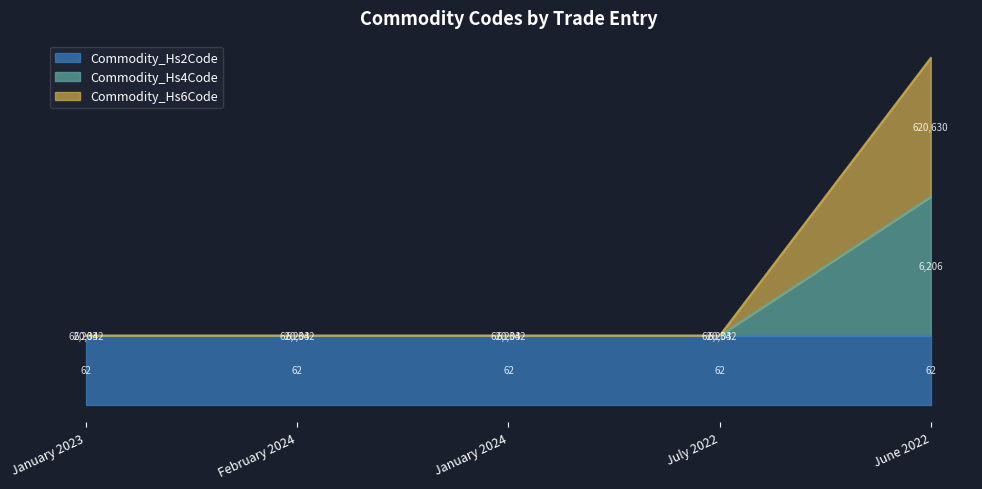

What is the label of the 1st point from the left?

January 2023